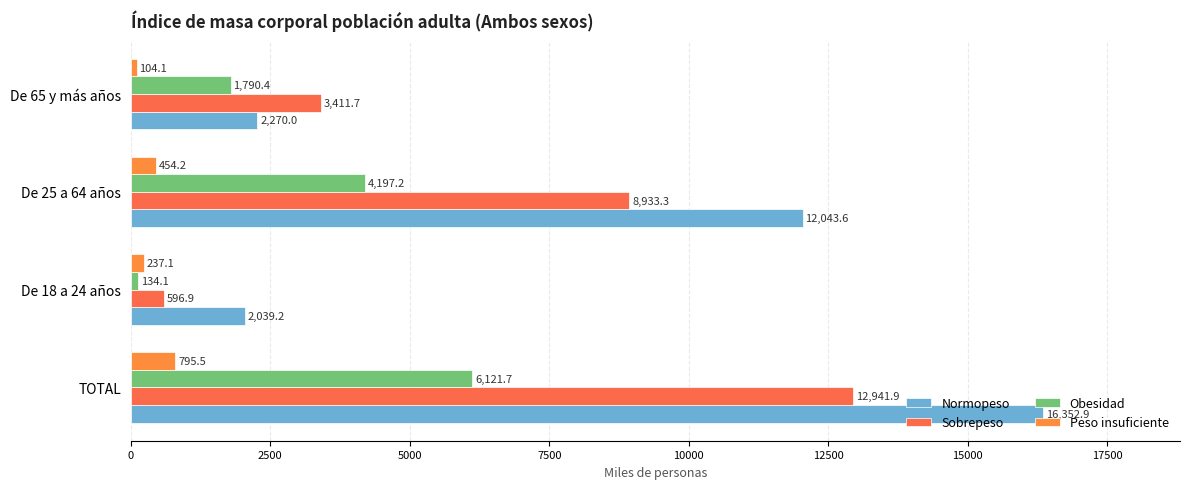

What is the average value of the Obesidad series?

3060.8